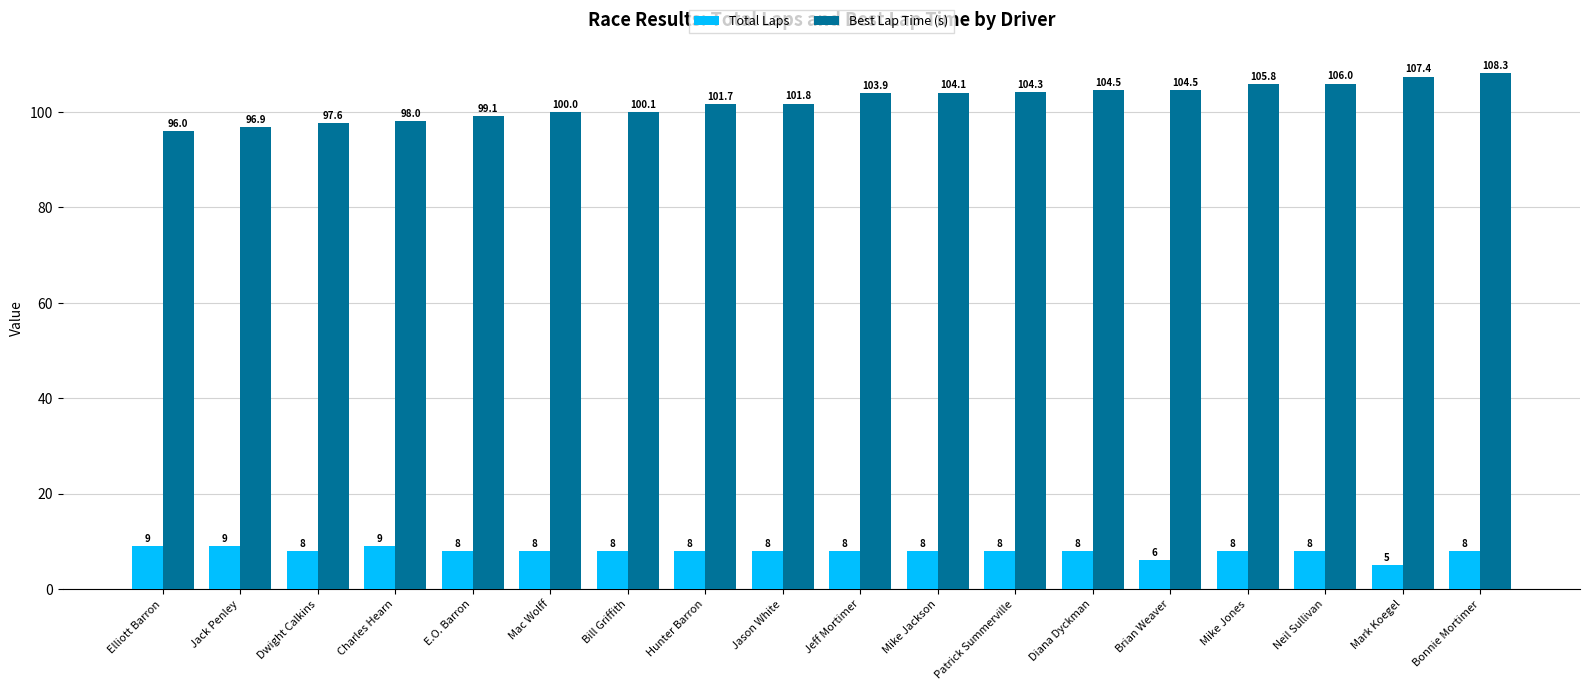

Is it true that Total Laps equals 4.4 at E.O. Barron?

False